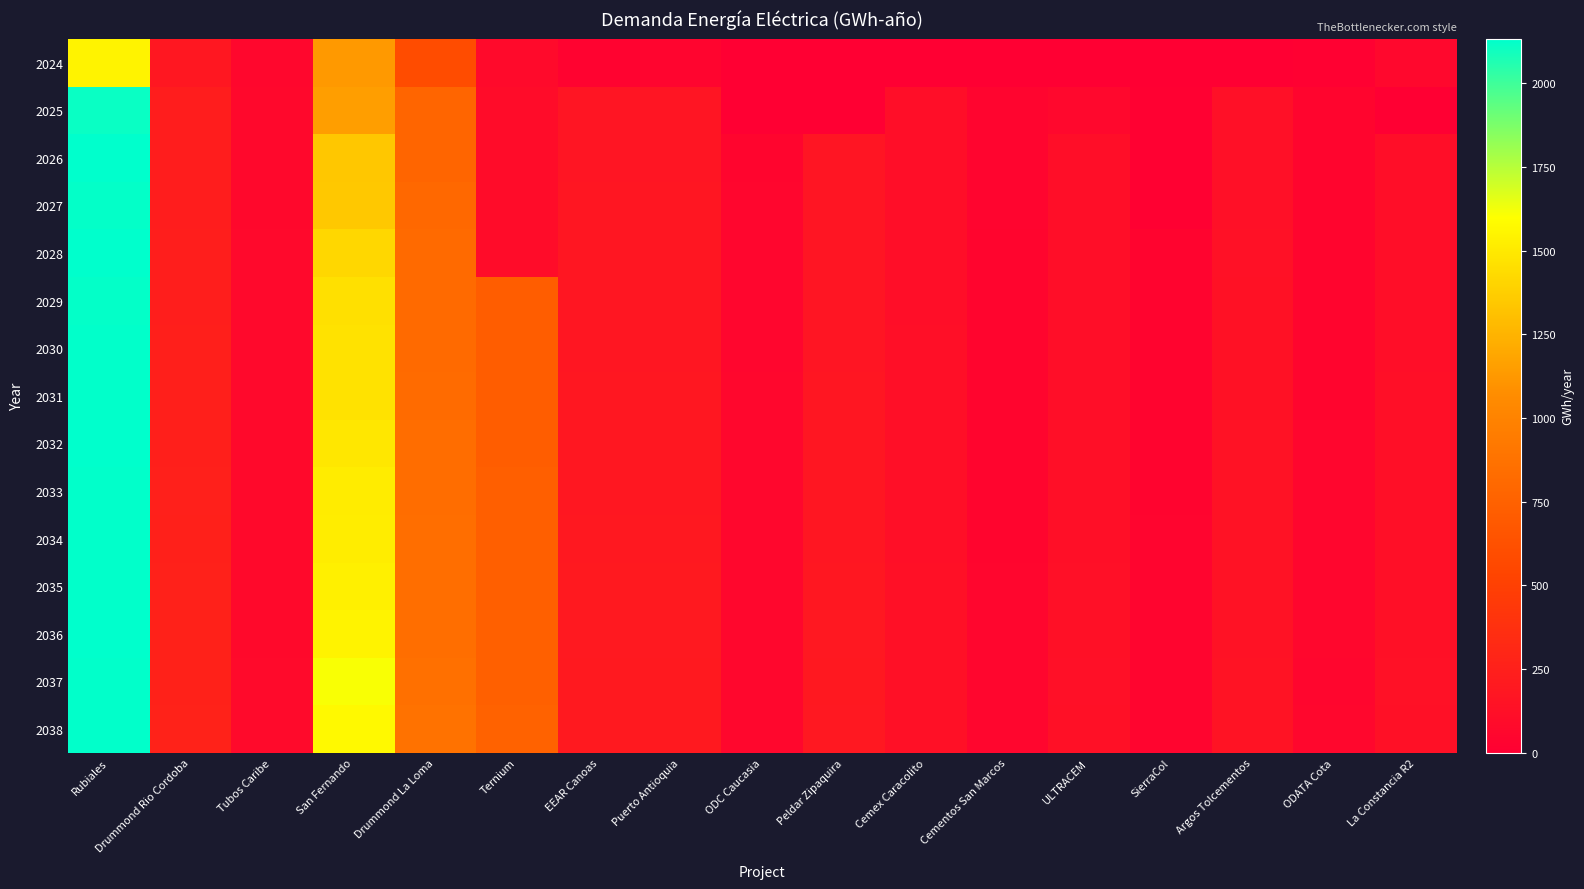

What is the total value across all series at SierraCol?

484.0